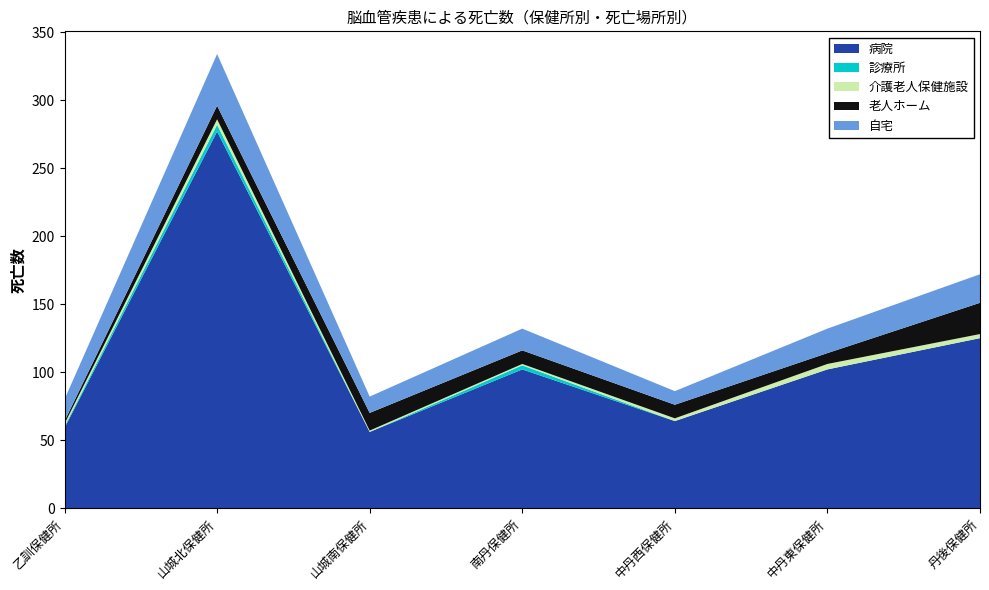

Reading right to left, list all the values displayed in this chart.

病院: 丹後保健所=125	中丹東保健所=102	中丹西保健所=64	南丹保健所=102	山城南保健所=56	山城北保健所=277	乙訓保健所=59
診療所: 丹後保健所=0	中丹東保健所=0	中丹西保健所=0	南丹保健所=3	山城南保健所=0	山城北保健所=5	乙訓保健所=1
介護老人保健施設: 丹後保健所=3	中丹東保健所=4	中丹西保健所=2	南丹保健所=1	山城南保健所=1	山城北保健所=4	乙訓保健所=2
老人ホーム: 丹後保健所=23	中丹東保健所=8	中丹西保健所=10	南丹保健所=10	山城南保健所=13	山城北保健所=10	乙訓保健所=2
自宅: 丹後保健所=21	中丹東保健所=18	中丹西保健所=10	南丹保健所=16	山城南保健所=12	山城北保健所=38	乙訓保健所=16